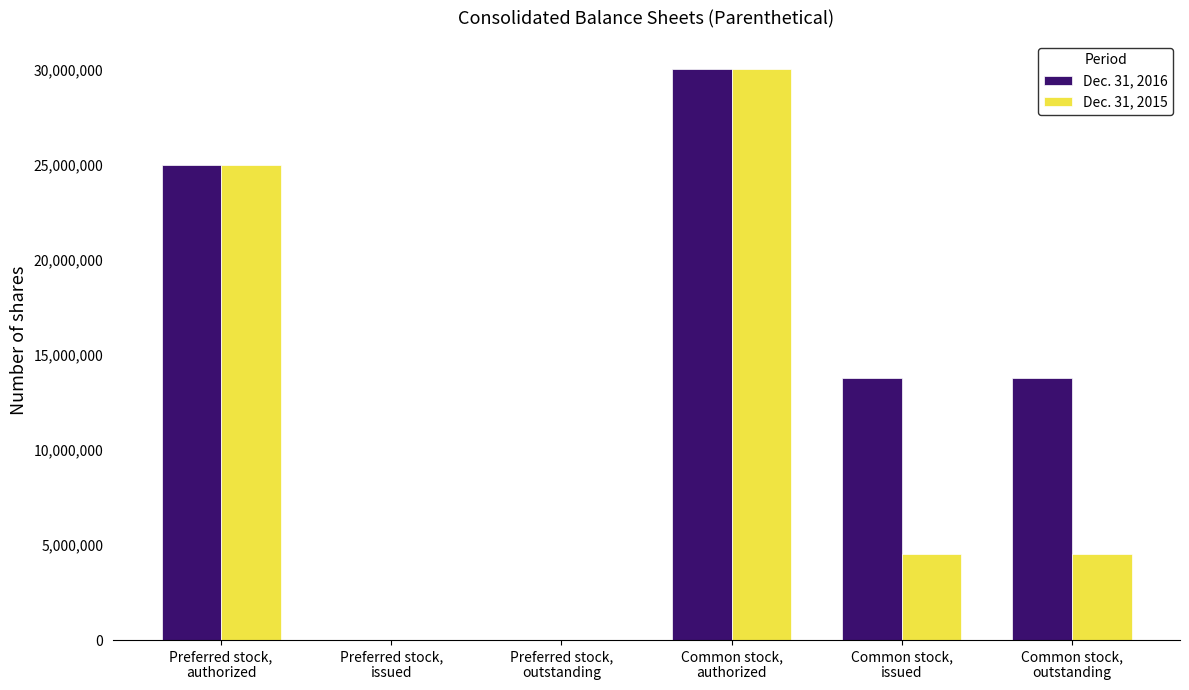

How many series are shown in this chart?

2